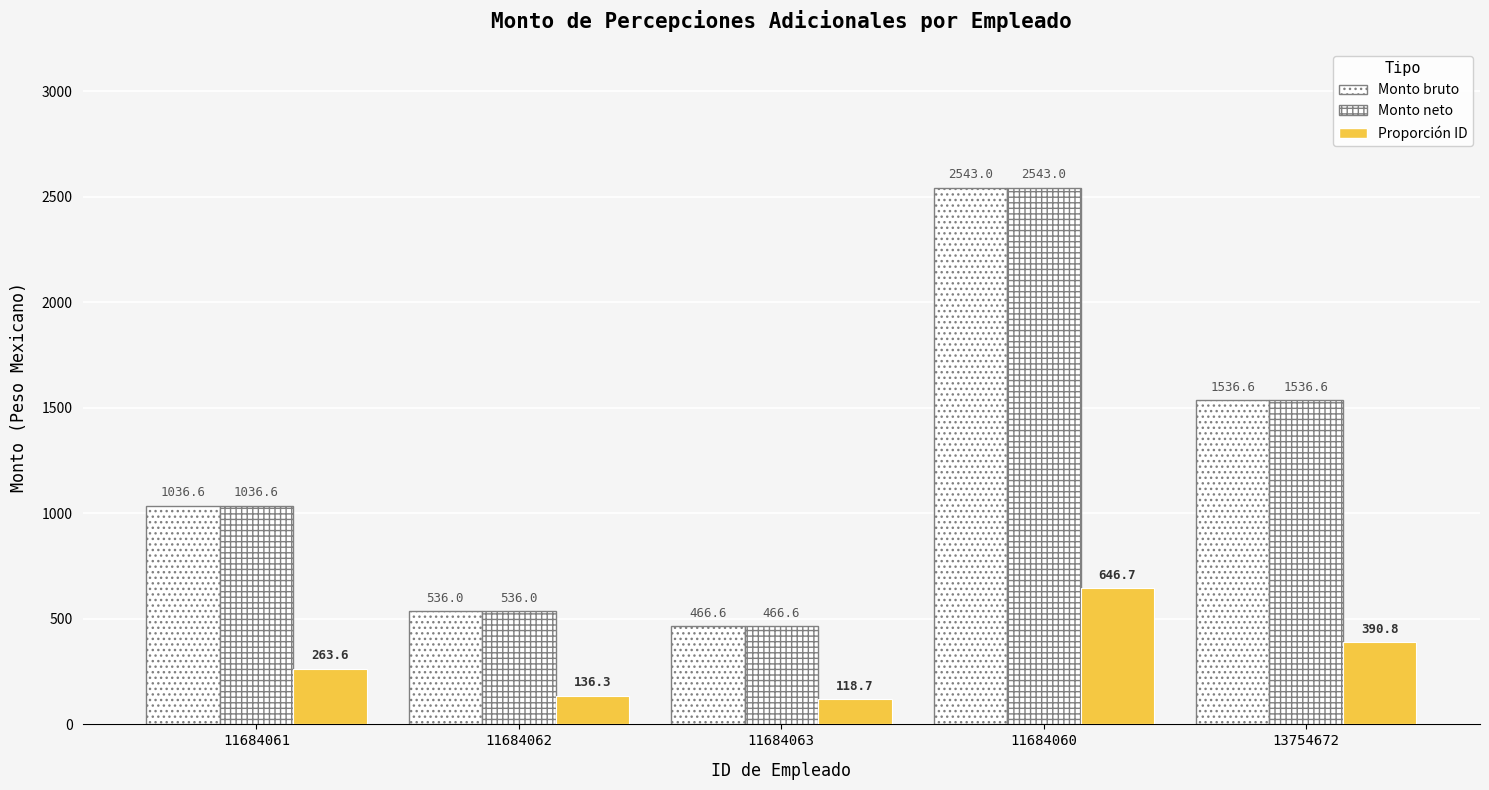

Count the number of data series in this chart.

3